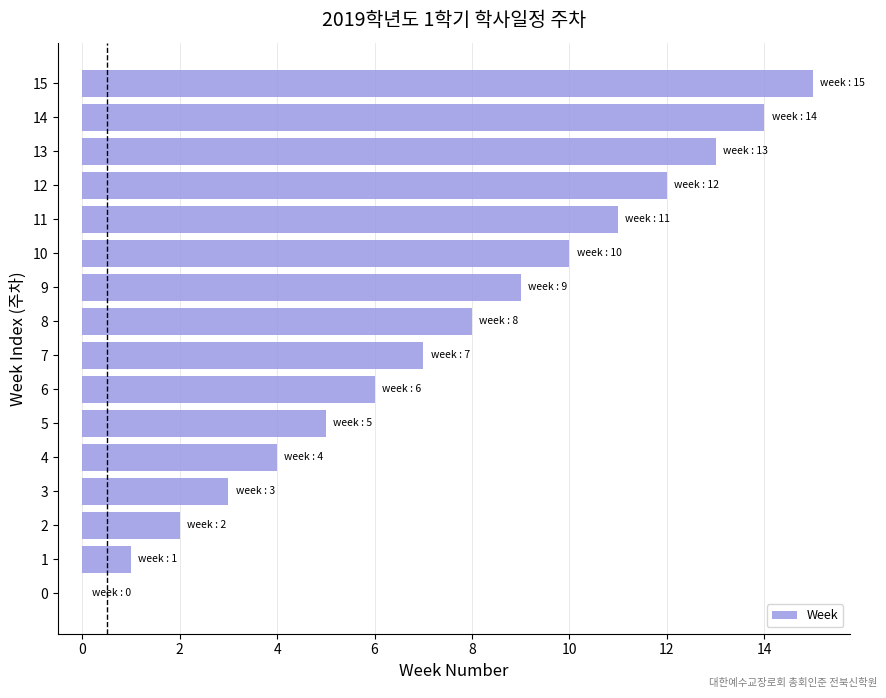

The value at 9 is 9. True or false?

True